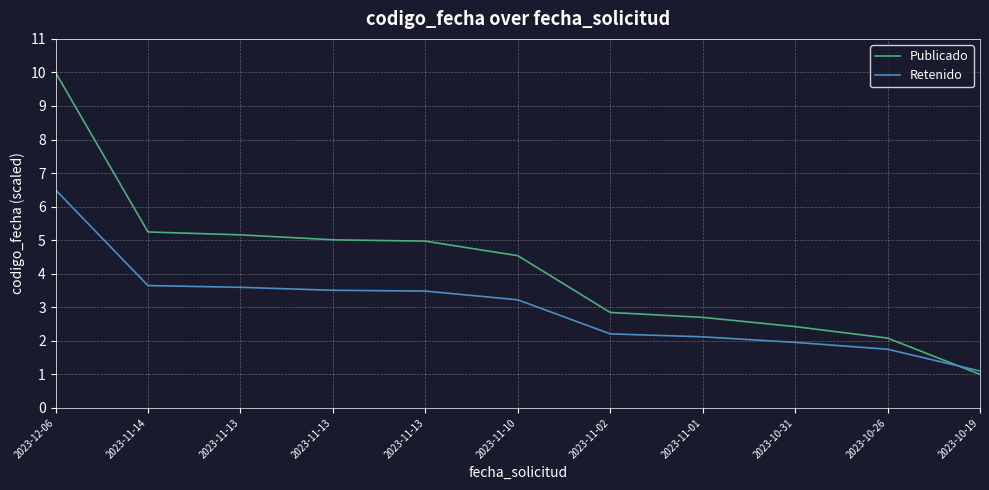

Which category has the lowest value in the Retenido series?

2023-10-19